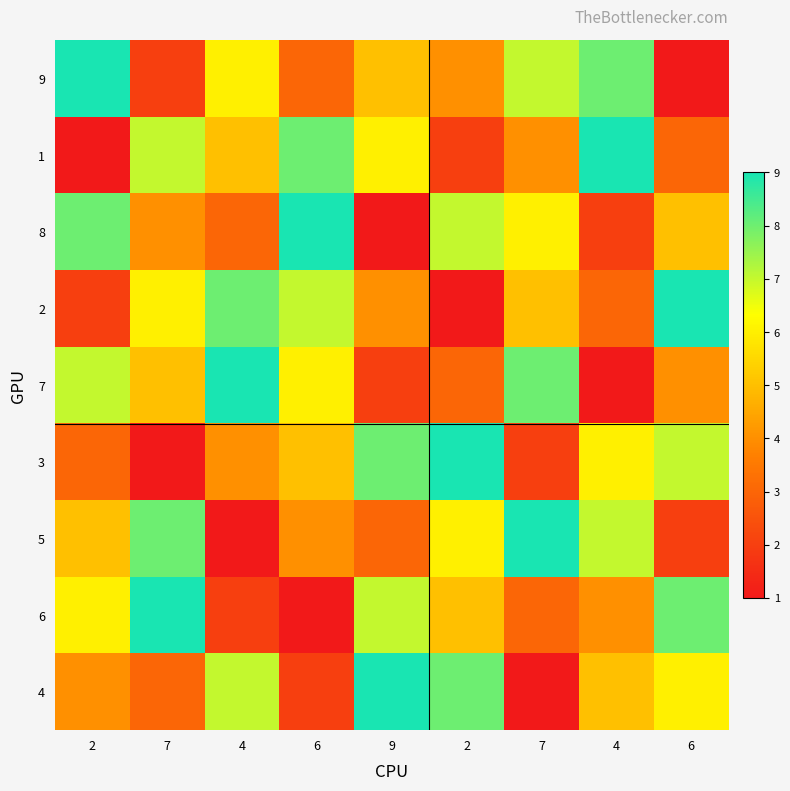

Which has a higher value, 4 or 7?

7